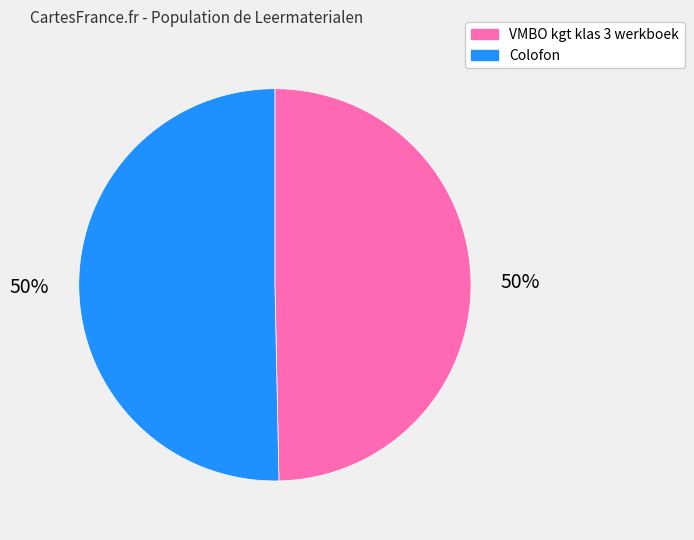

The Colofon slice represents 65% of the pie. True or false?

False